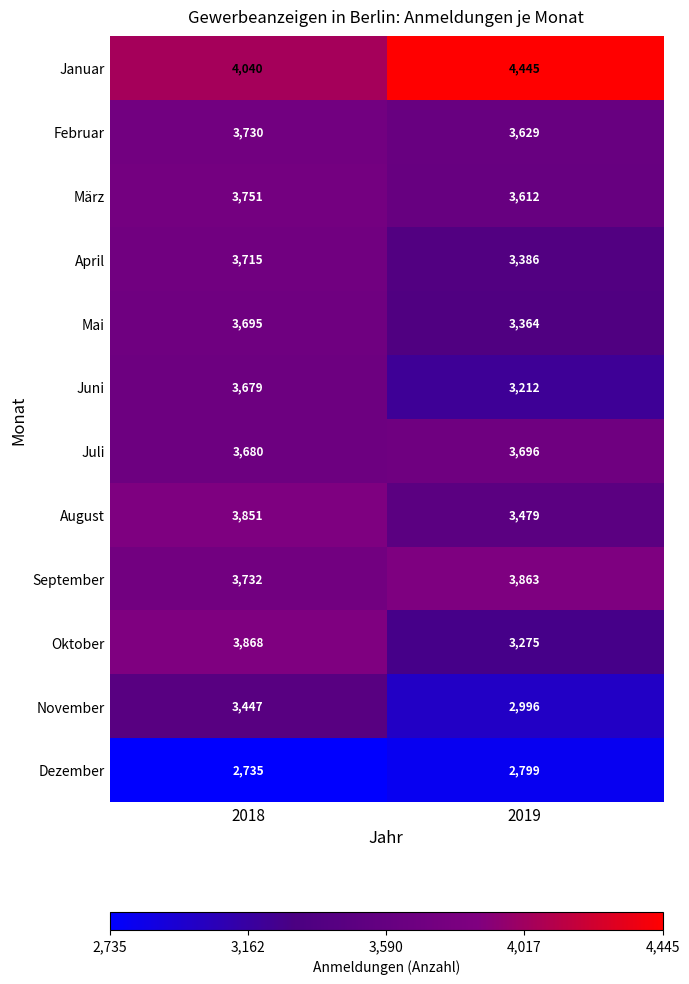

Rank the series at 2018 from lowest to highest value.

Dezember, November, Juni, Juli, Mai, April, Februar, September, März, August, Oktober, Januar